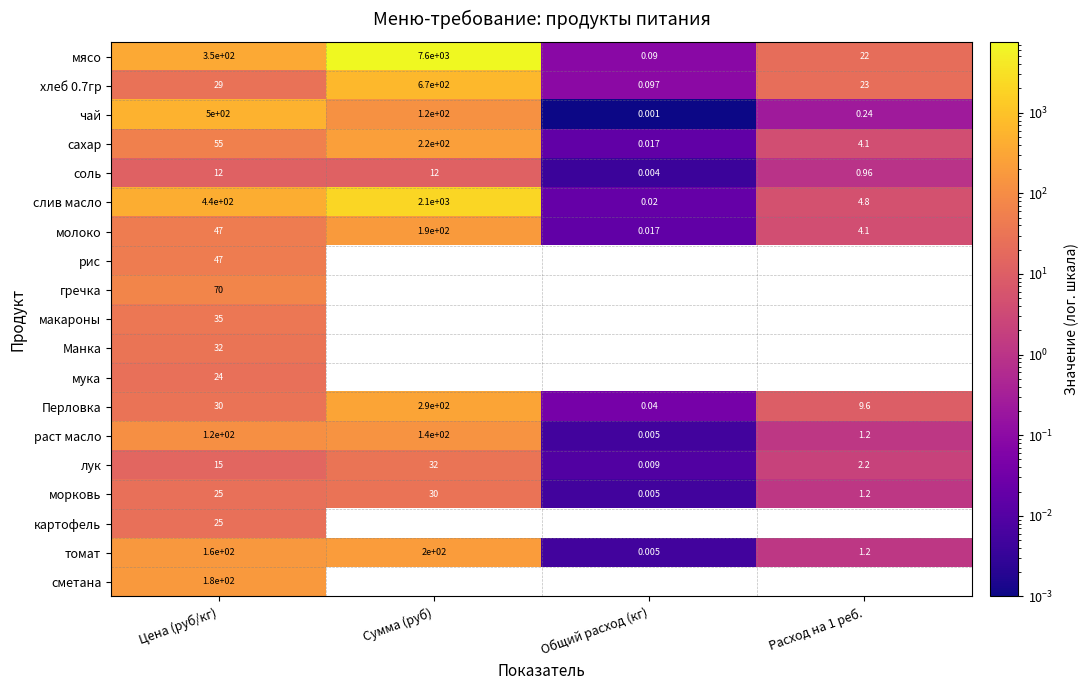

At how many categories does at least one series exceed 4295?

1